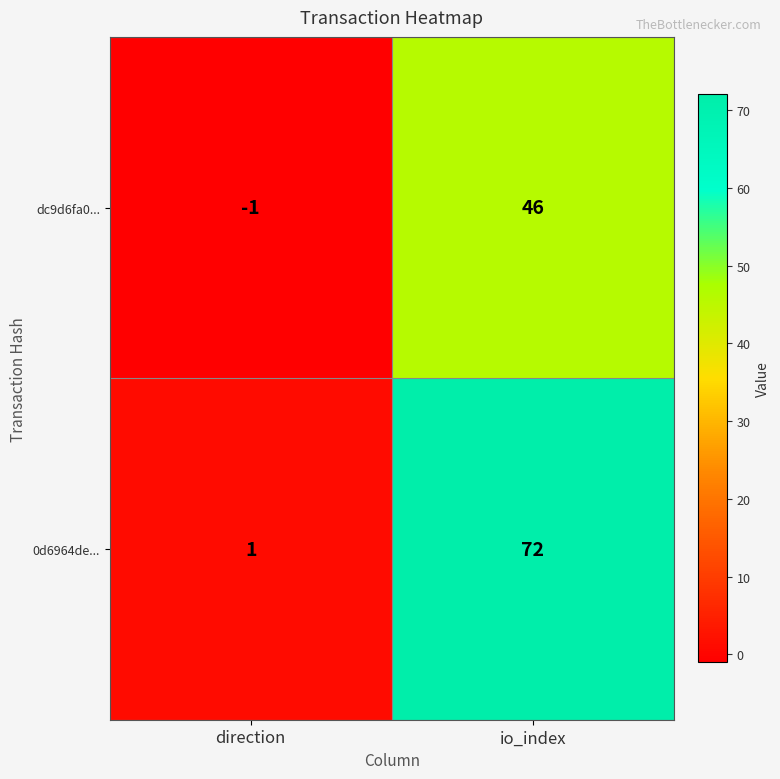

List the series in order of their peak value, highest first.

0d6964de..., dc9d6fa0...